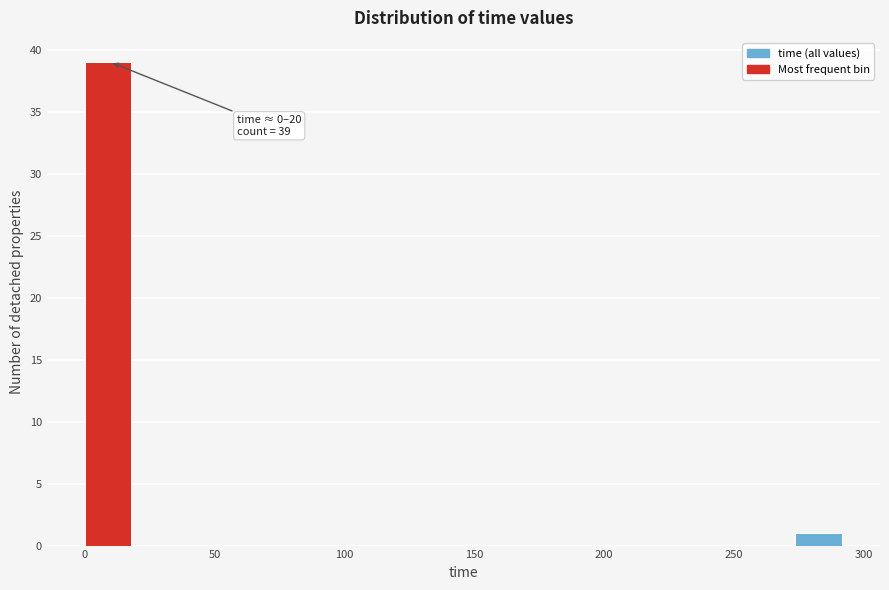

Read against the x-axis, roughly where is the centre of the tallest bar?

10